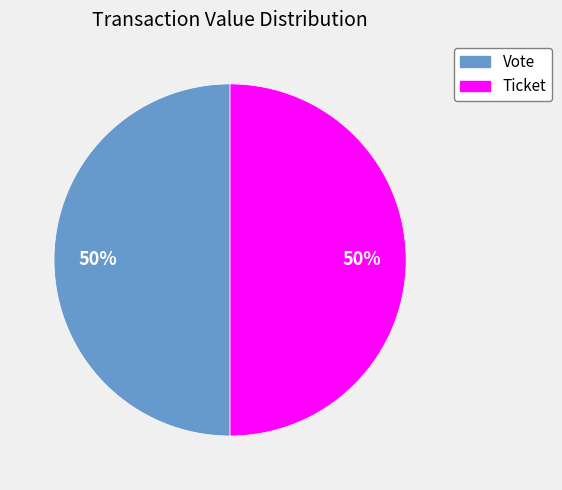

The Vote slice represents 87% of the pie. True or false?

False